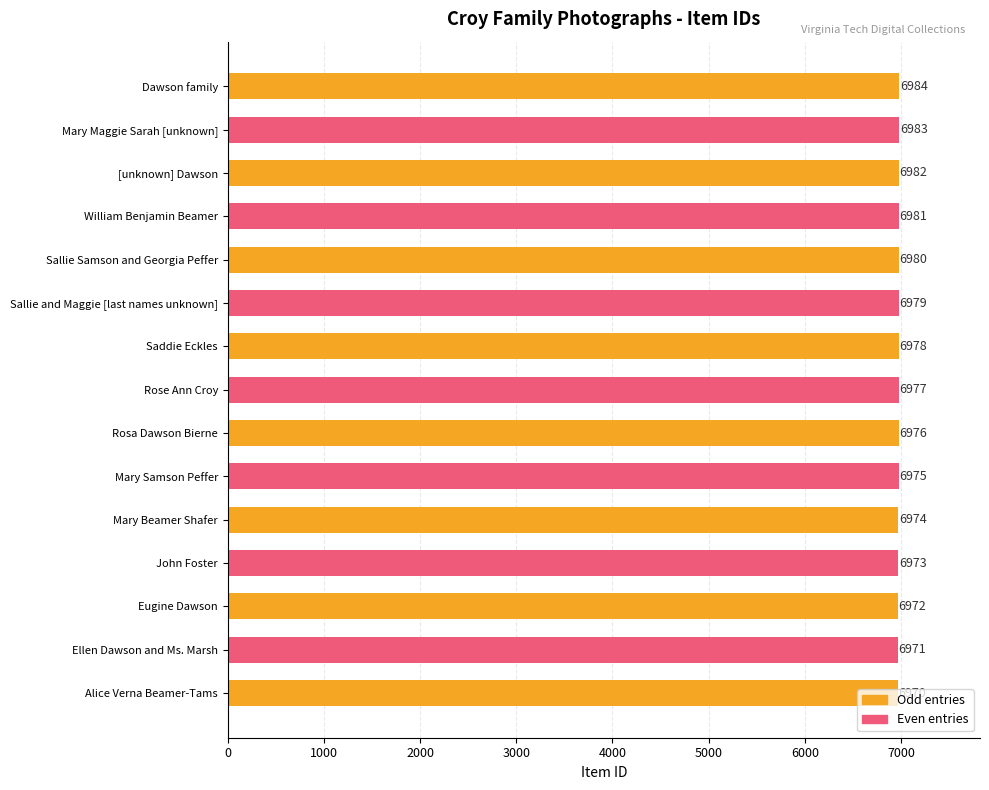

Rank the categories by value from highest to lowest.

Dawson family, Mary Maggie Sarah [unknown], [unknown] Dawson, William Benjamin Beamer, Sallie Samson and Georgia Peffer, Sallie and Maggie [last names unknown], Saddie Eckles, Rose Ann Croy, Rosa Dawson Bierne, Mary Samson Peffer, Mary Beamer Shafer, John Foster, Eugine Dawson, Ellen Dawson and Ms. Marsh, Alice Verna Beamer-Tams